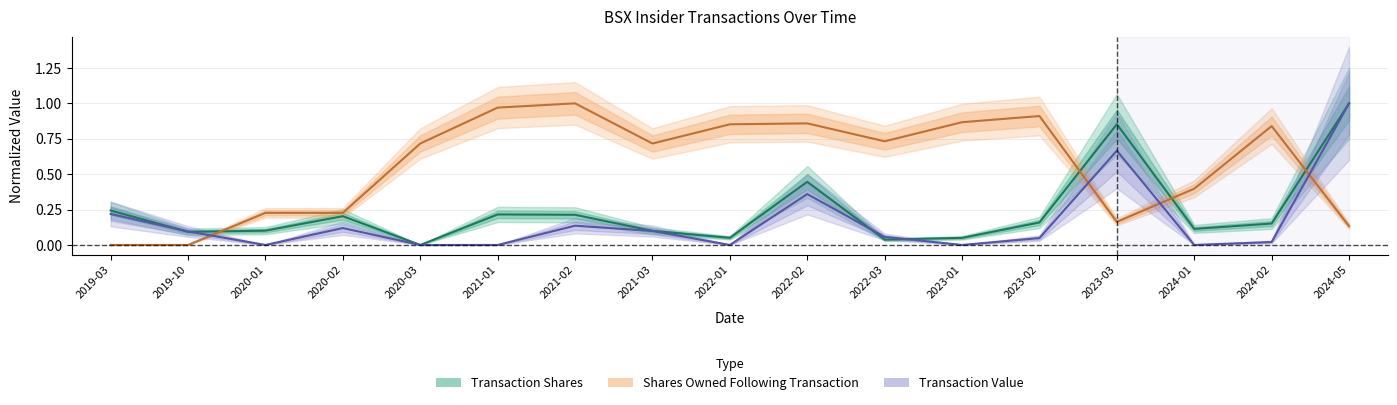

At how many categories does at least one series exceed 0?

17